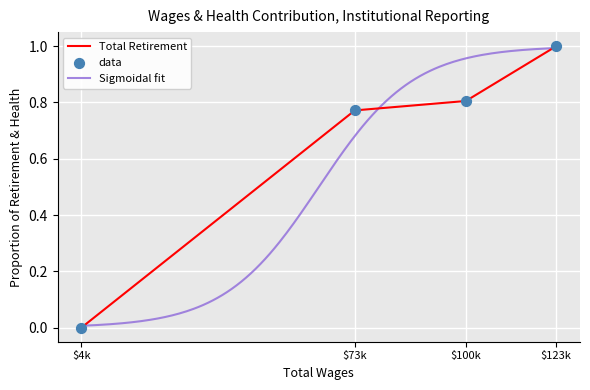

At which label does Total Retirement reach its minimum?

$4k